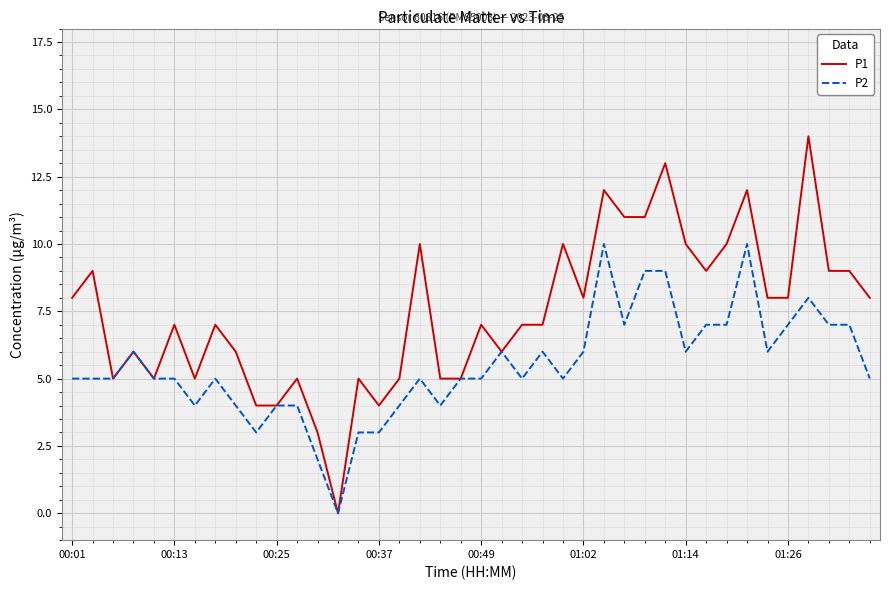

List the series in order of their overall mean, highest first.

P1, P2